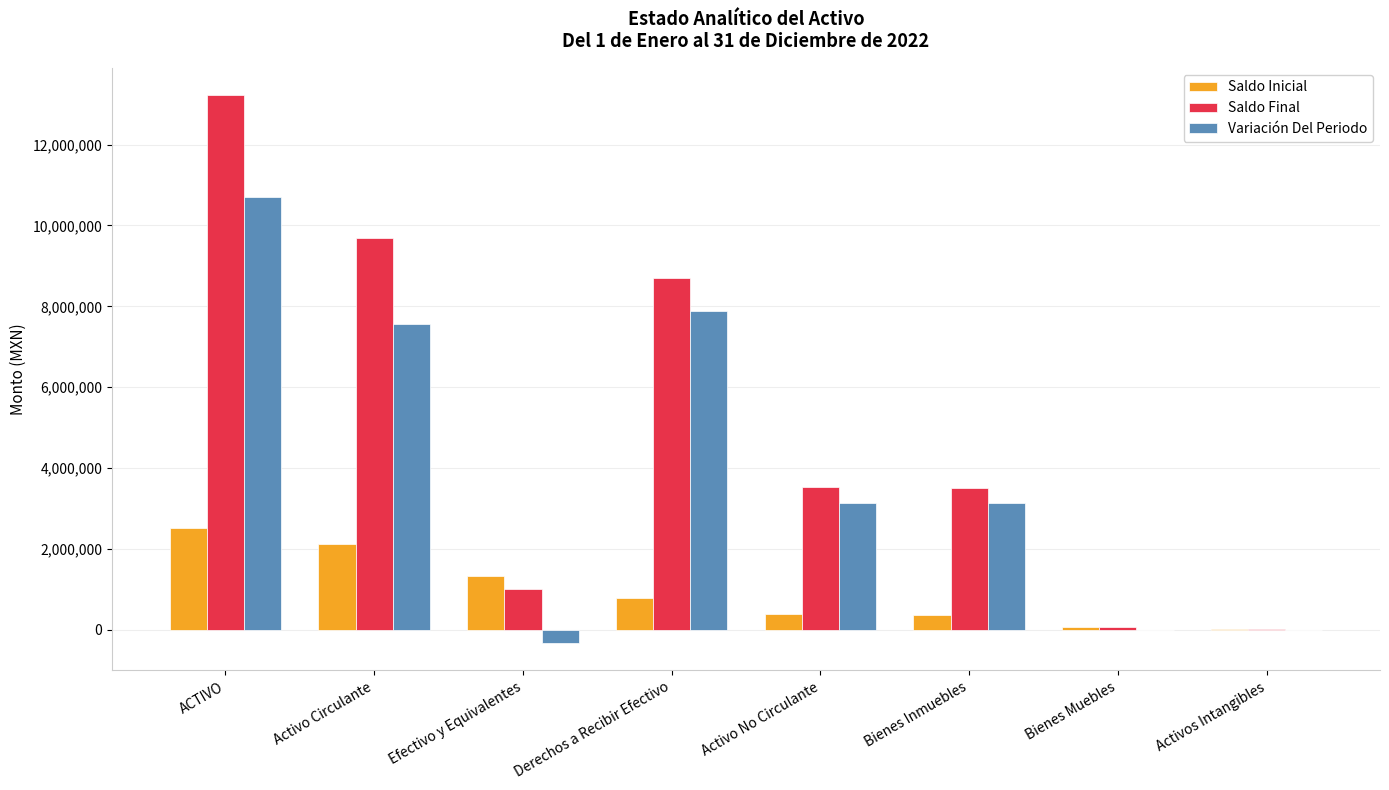

Which category has the highest value in the Saldo Inicial series?

ACTIVO